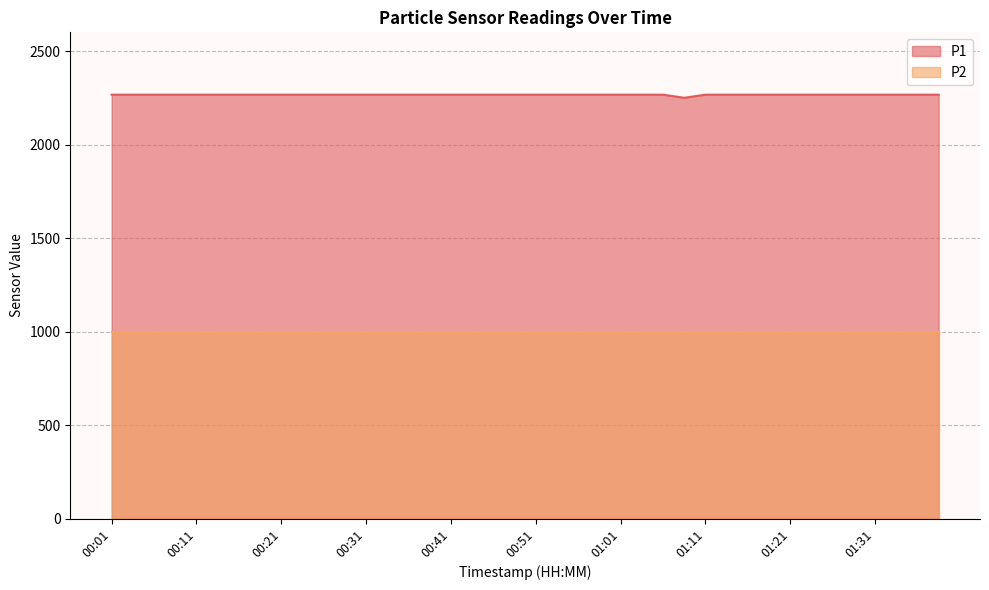

What is the value of the 39th point from the left?

2266.7